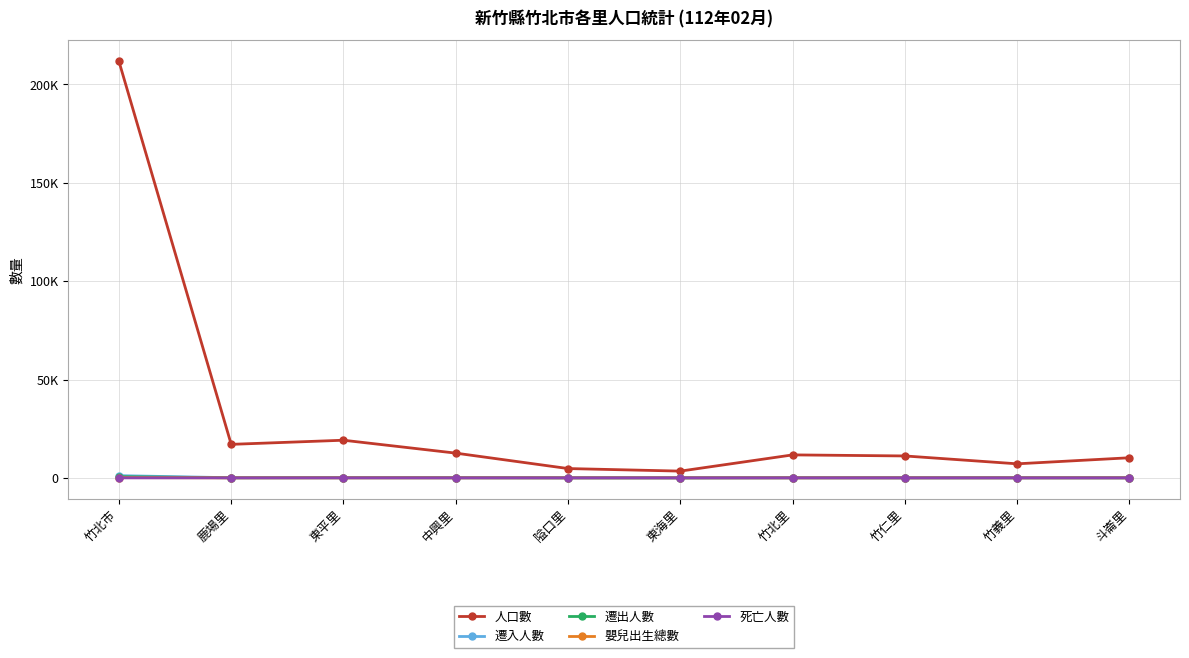

Between 東海里 and 竹義里, which series saw the biggest shift?

人口數